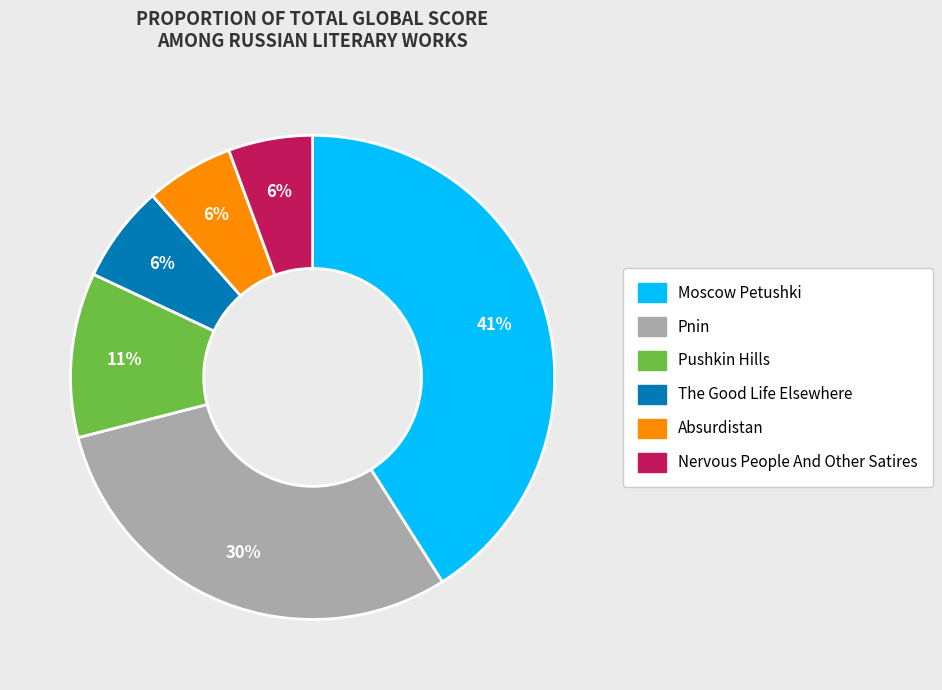

Is Pushkin Hills the majority of the pie?

No